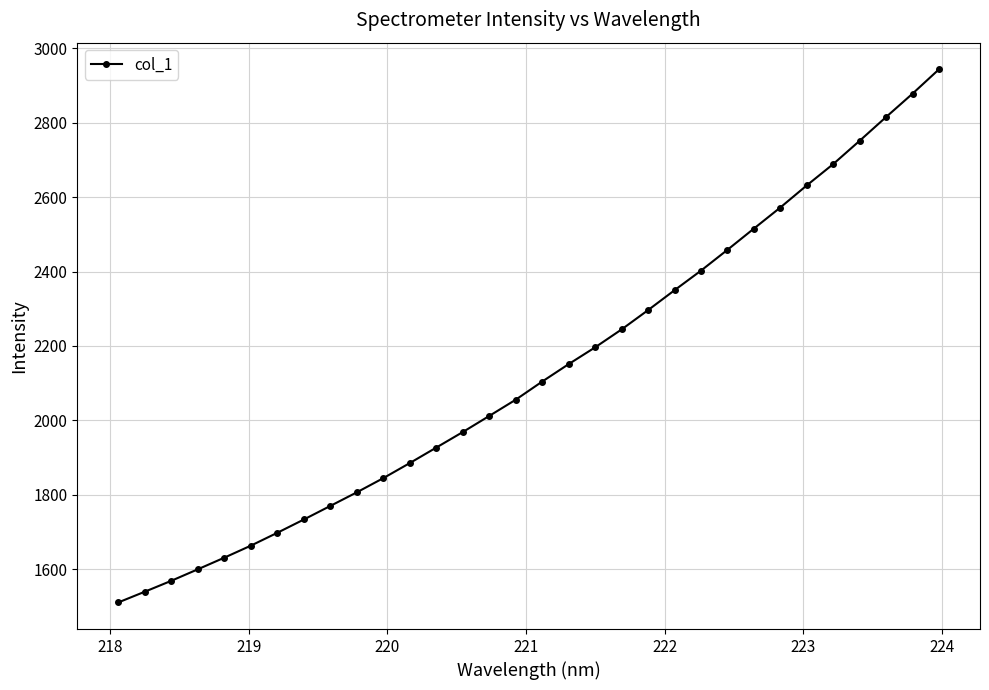

Reading left to right, what are all the values shown in this chart?

1510.3	1539.1	1568.5	1599.3	1630.6	1662.9	1697.5	1733.2	1769.7	1806.3	1844.4	1885.0	1926.6	1968.3	2011.6	2055.3	2104.1	2151.0	2196.1	2244.2	2296.1	2349.6	2402.3	2458.3	2515.4	2572.1	2631.6	2688.9	2751.6	2815.4	2878.3	2943.7